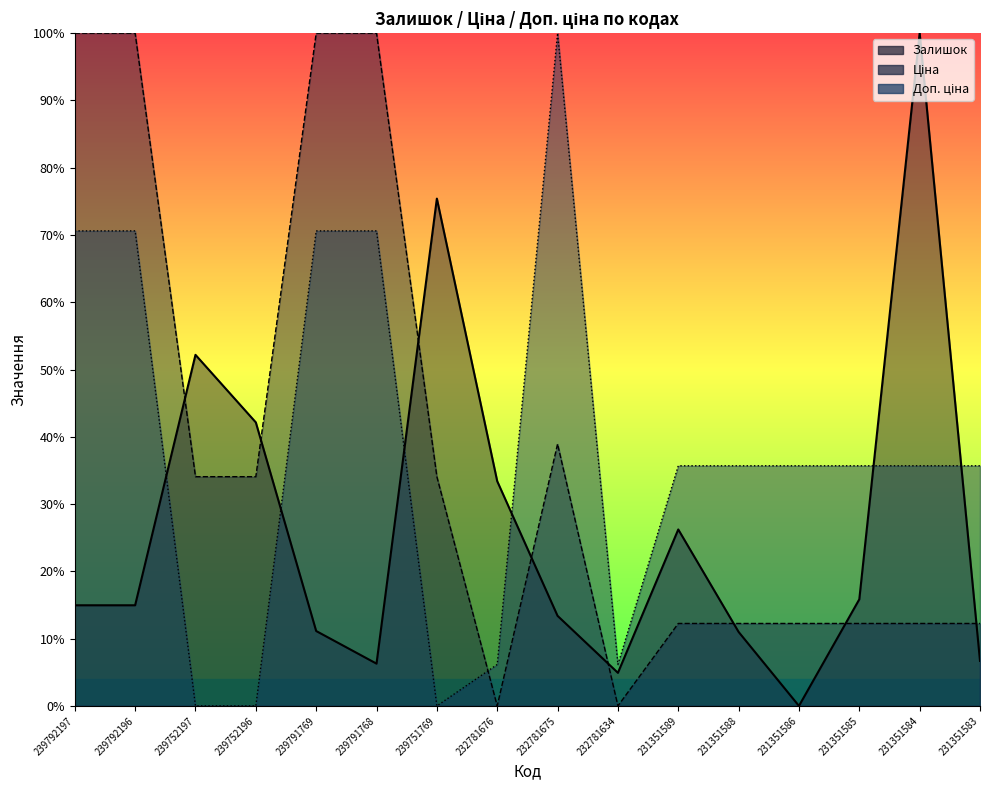

The Доп. ціна series shows 0.7 at 239792196. True or false?

True